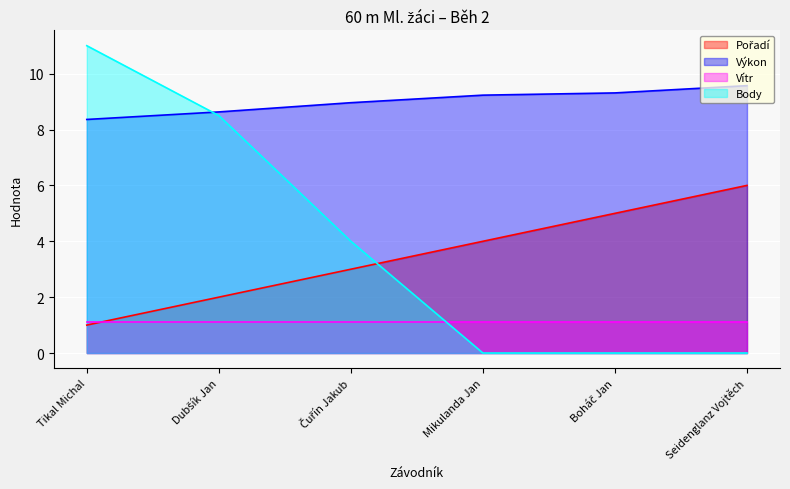

How many categories are shown in the chart?

6